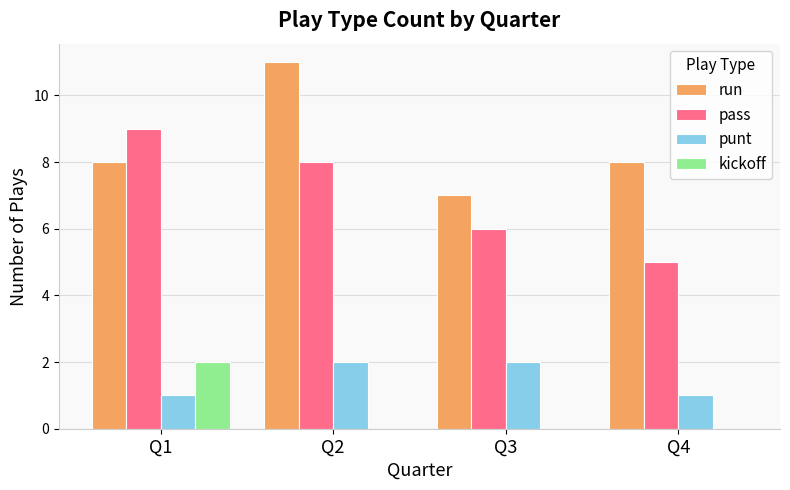

Which category has the highest value across all series?

Q2